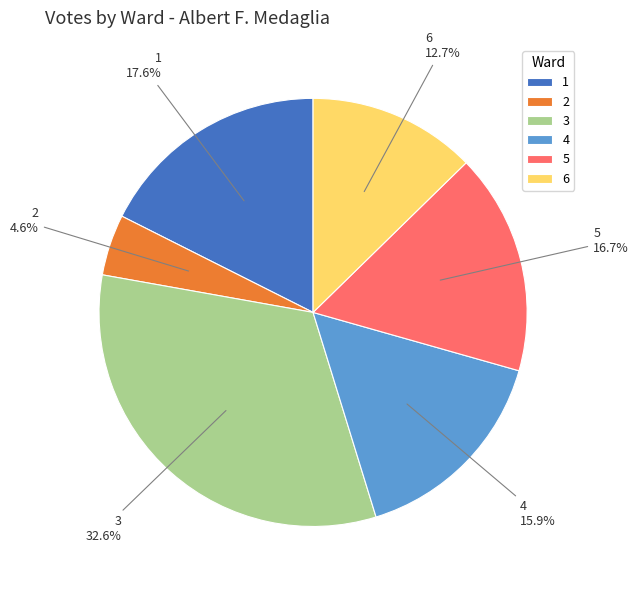

Is there any slice that represents more than half of the pie?

No